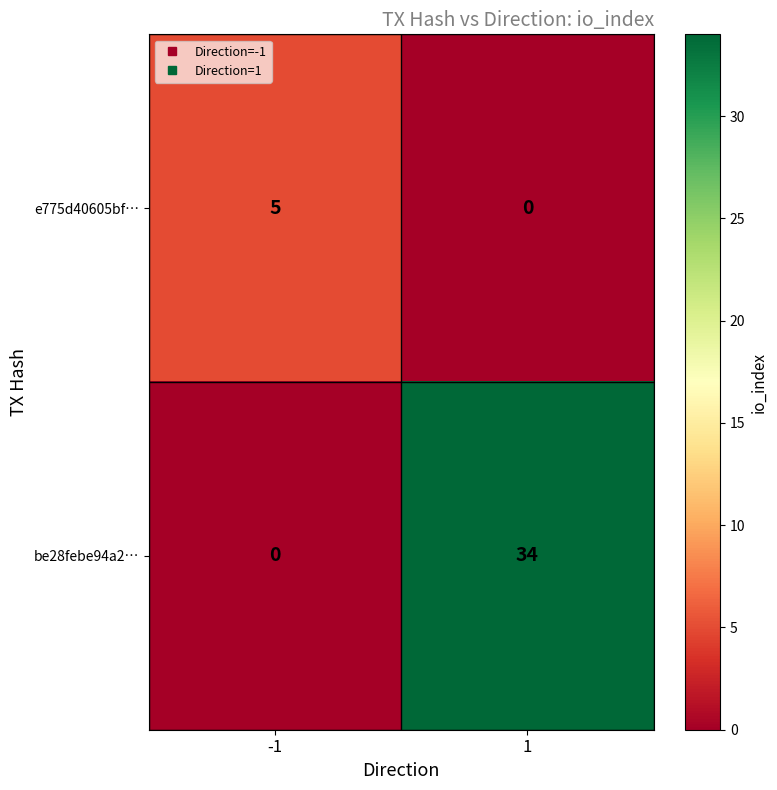

Which series has the largest total across all categories?

be28febe94a2…